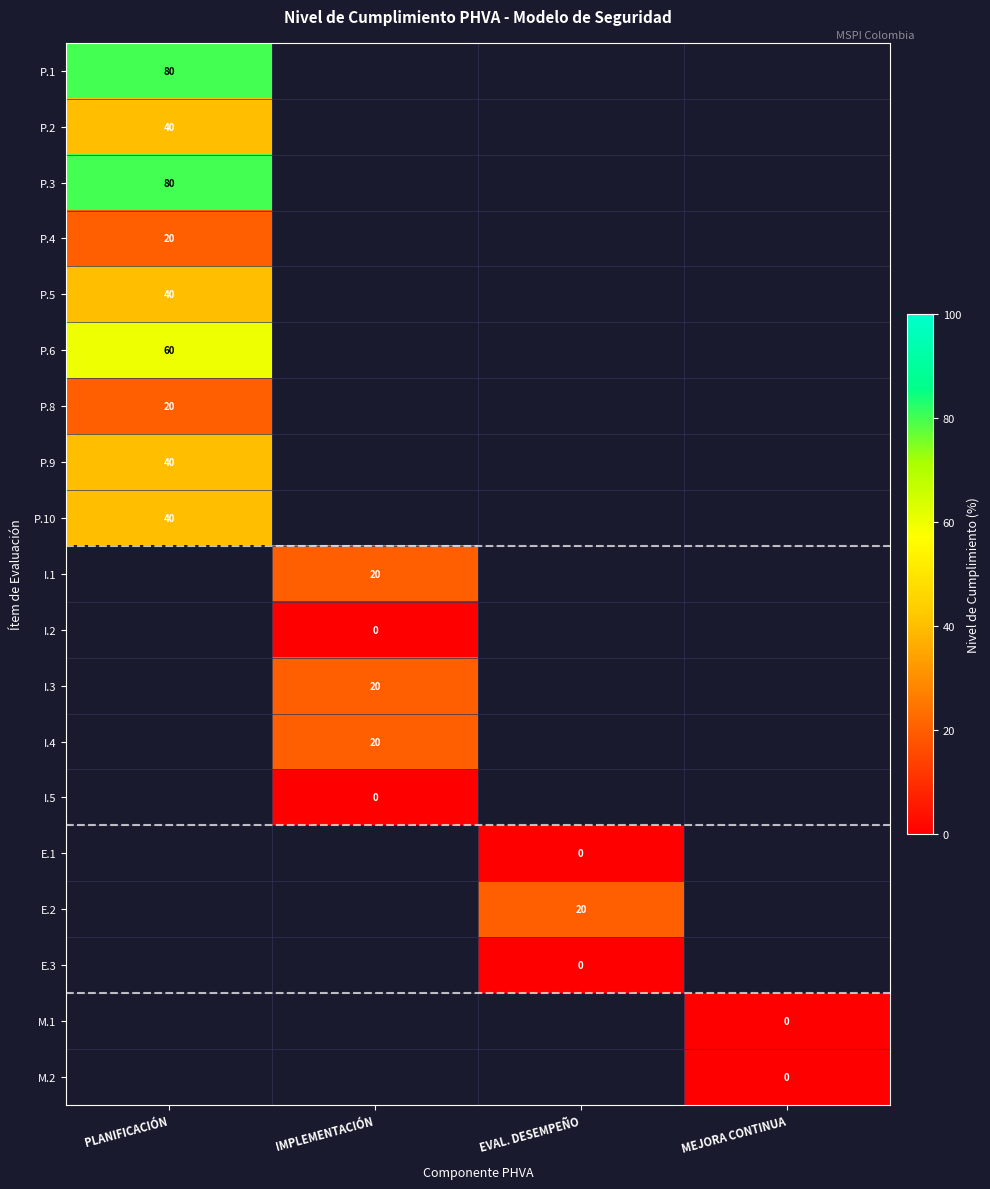

Is it true that P.5 equals 54 at PLANIFICACIÓN?

False